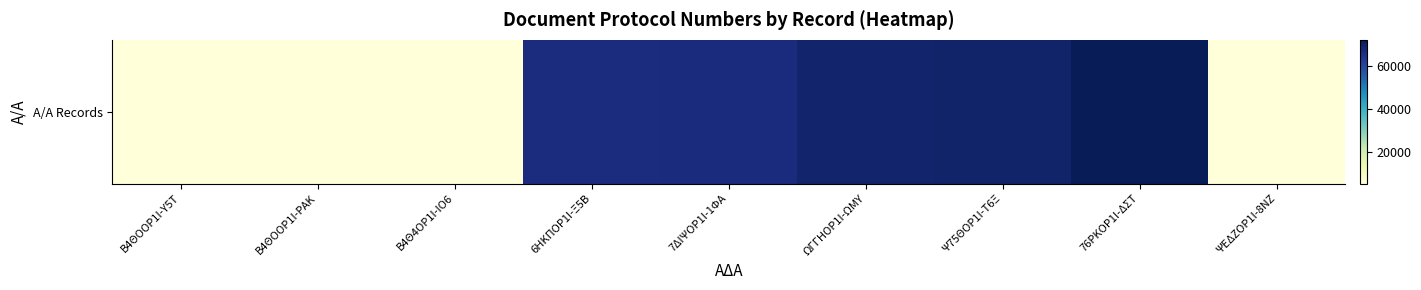

How many values exceed 66501?

4